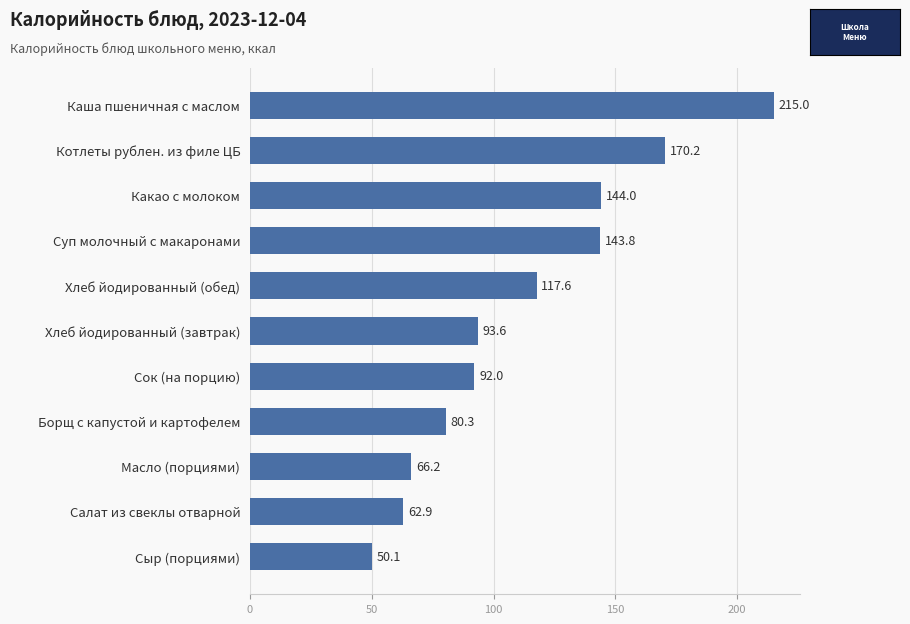

Between Сок (на порцию) and Сыр (порциями), which is larger?

Сок (на порцию)